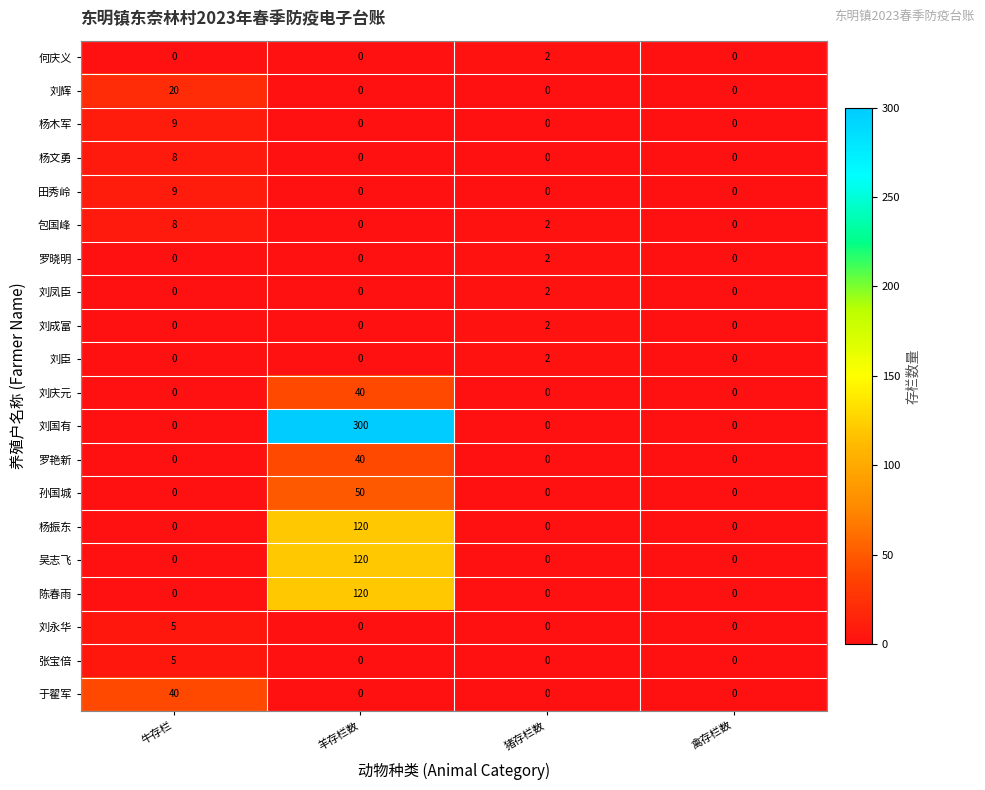

Is it true that 刘国有 equals 0 at 禽存栏数?

True